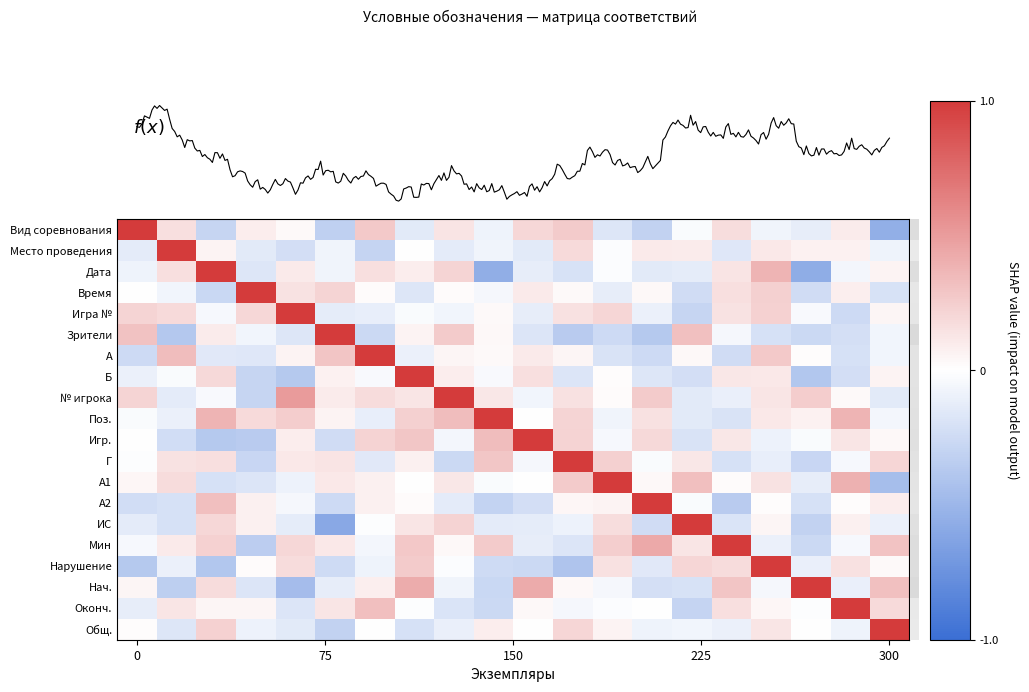

Rank the series by their maximum value, from lowest to highest.

Вид соревнования, Место проведения, Дата, Время, Игра №, Зрители, A, Б, № игрока, Поз., Игр., Г, А1, А2, ИС, Мин, Нарушение, Нач., Оконч., Общ.